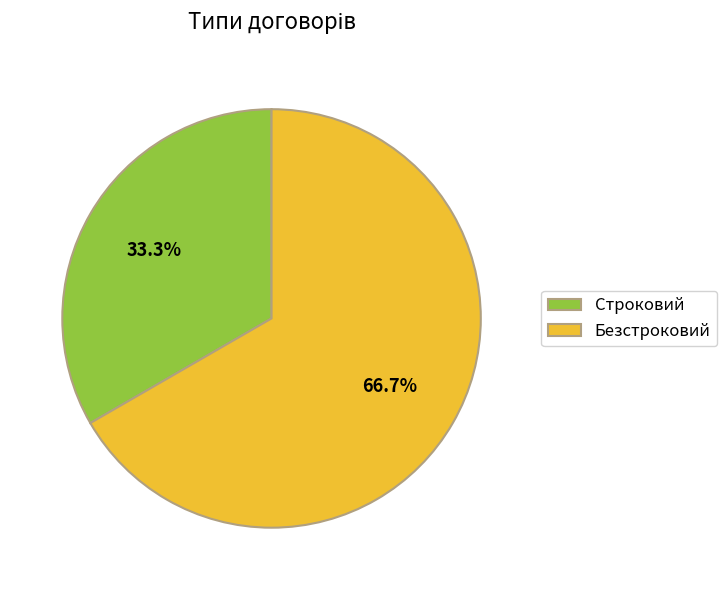

To the nearest percent, what is the combined percentage of Строковий and Безстроковий?

100%